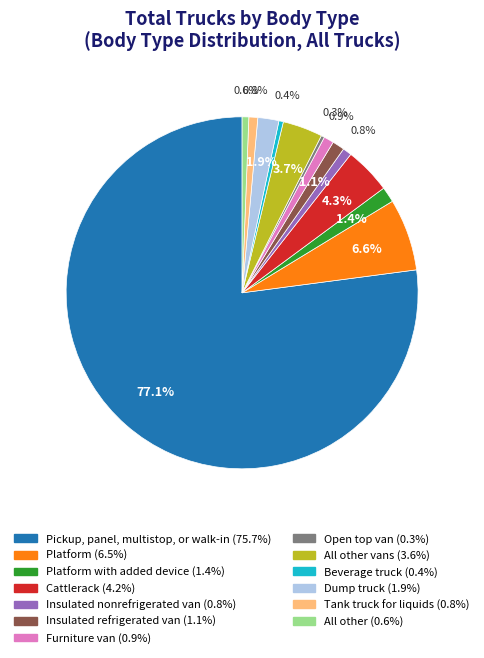

Is there a majority slice in this chart?

Yes